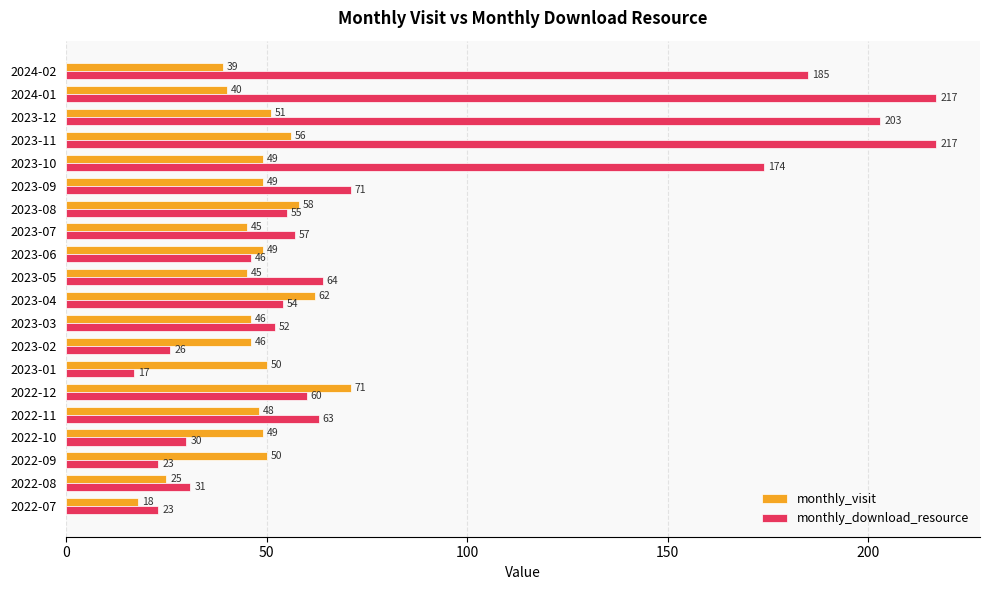

True or false: monthly_visit has a value of 7 at 2022-07.

False